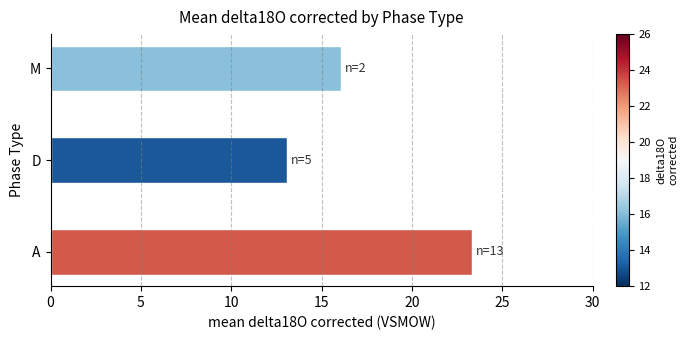

List the labels in order of value, largest first.

A, M, D